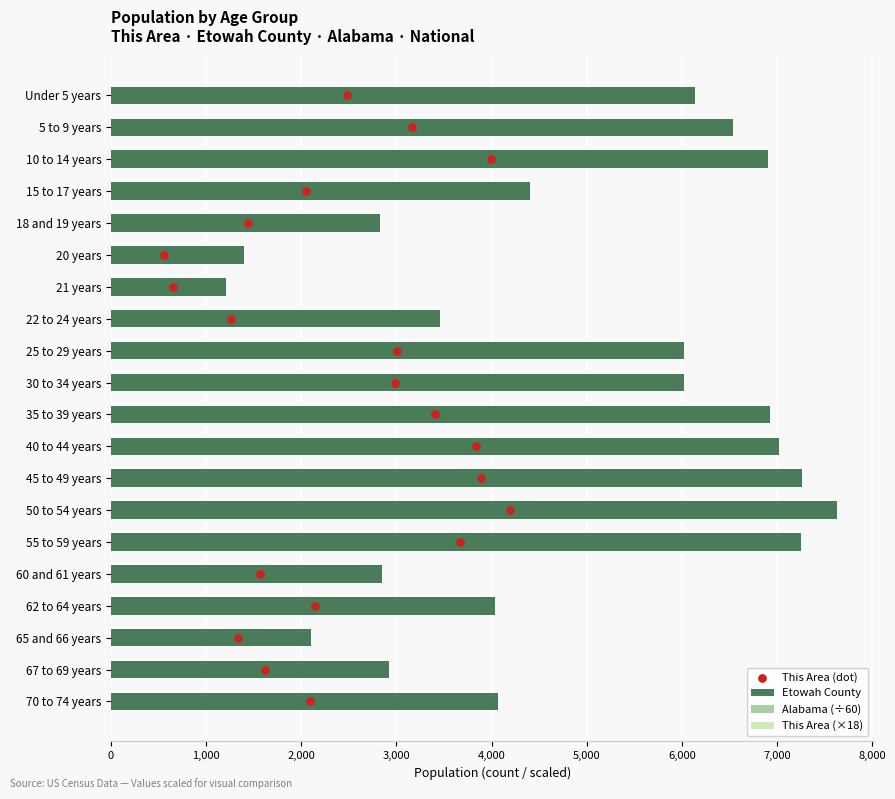

Which series has the largest total across all categories?

Etowah County